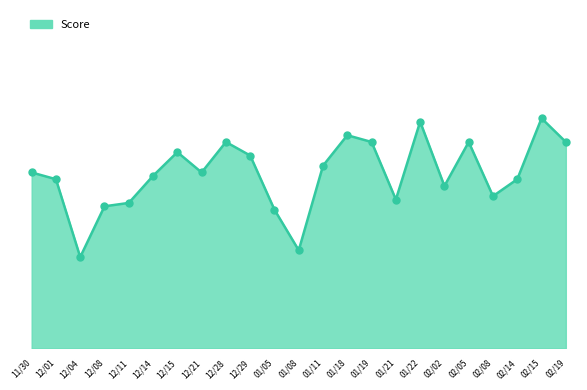

Between 11/30 and 02/02, which is larger?

11/30